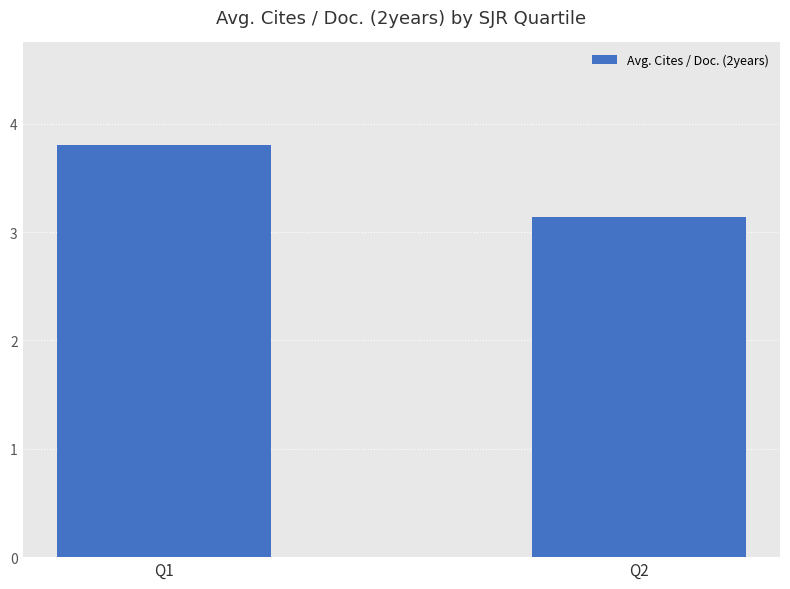

At which category does the chart reach its peak across all series?

Q1